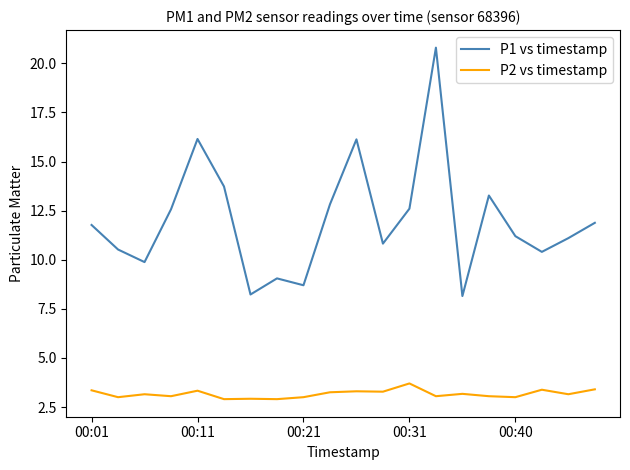

Which series has the largest total across all categories?

P1 vs timestamp